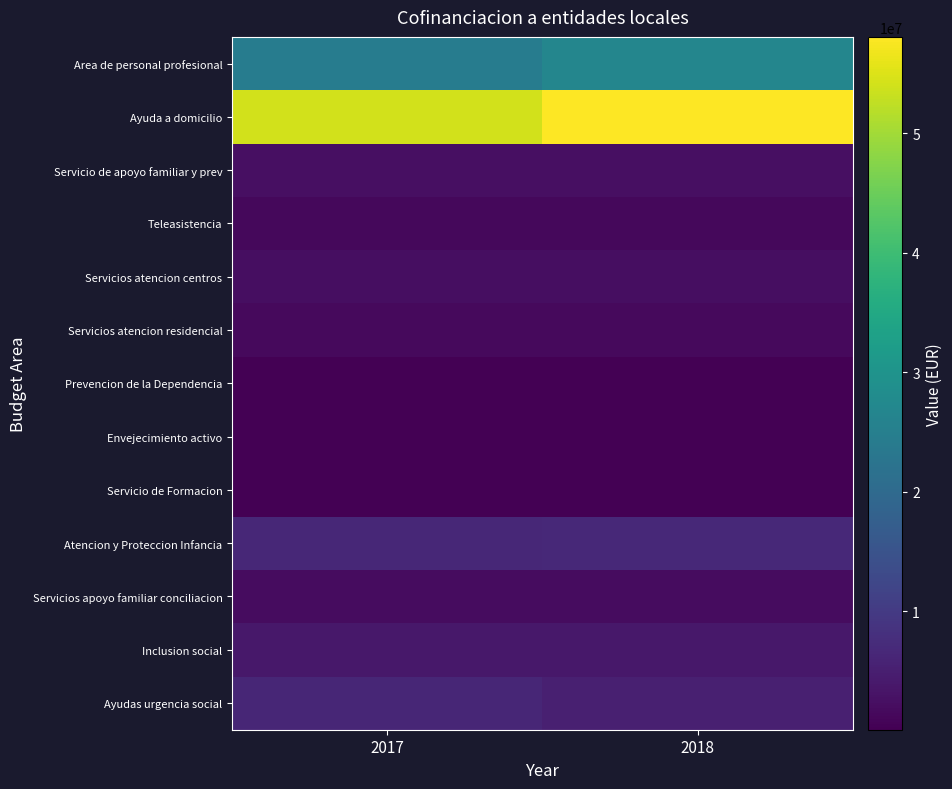

Reading right to left, what are all the values shown in this chart?

Area de personal profesional: 2018=26696946	2017=24521022
Ayuda a domicilio: 2018=58073721	2017=54173722
Servicio de apoyo familiar y prev: 2018=2524761	2017=2419391
Teleasistencia: 2018=1365062	2017=1380205
Servicios atencion centros: 2018=2293604	2017=2221691
Servicios atencion residencial: 2018=1620340	2017=1620340
Prevencion de la Dependencia: 2018=281258	2017=281258
Envejecimiento activo: 2018=175000	2017=165000
Servicio de Formacion: 2018=62350	2017=62350
Atencion y Proteccion Infancia: 2018=6716101	2017=6477790
Servicios apoyo familiar conciliacion: 2018=1977499	2017=1918354
Inclusion social: 2018=3832492	2017=3757790
Ayudas urgencia social: 2018=5248880	2017=6370446